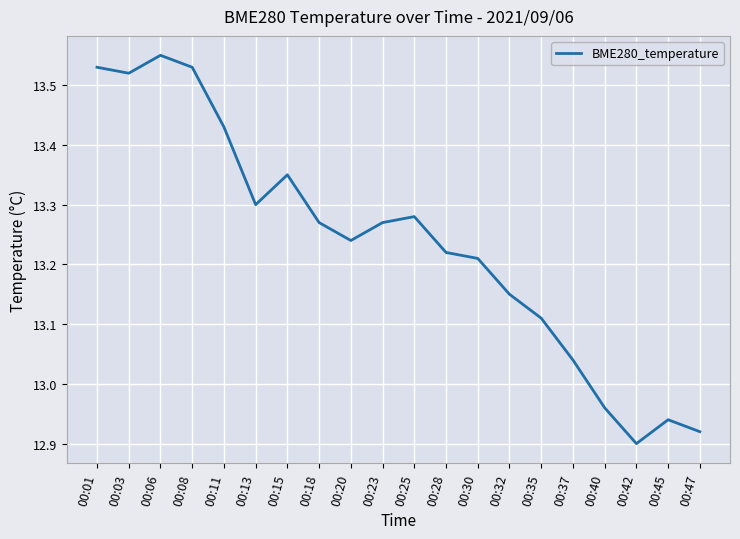

Which label corresponds to the largest value in the chart?

00:06